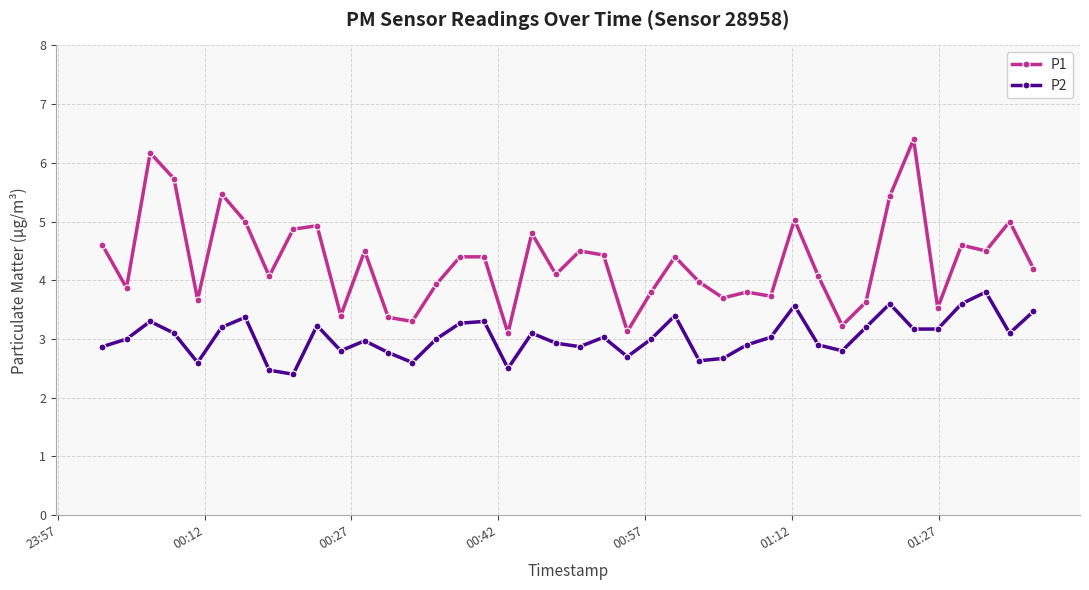

True or false: P2 has more than 2 interior local peaks.

True